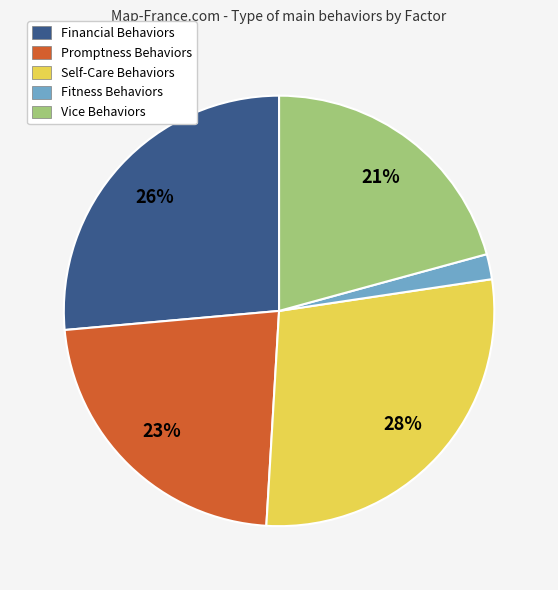

What is the smallest slice in the pie chart?

Fitness Behaviors